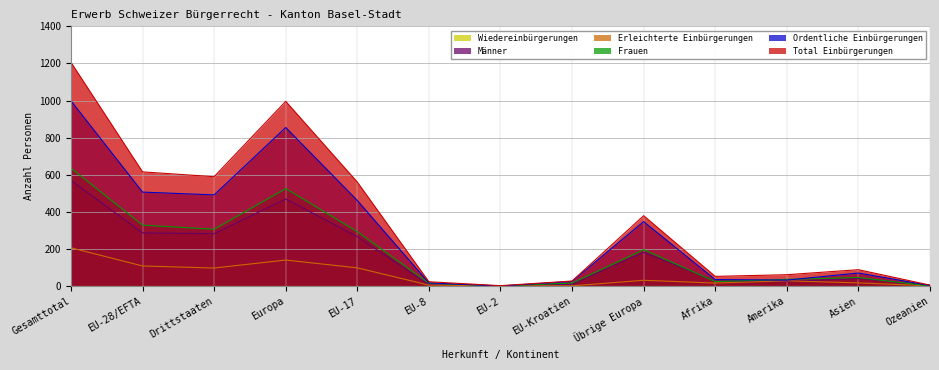

What is the difference between the second highest and second lowest values in the Männer series?

465